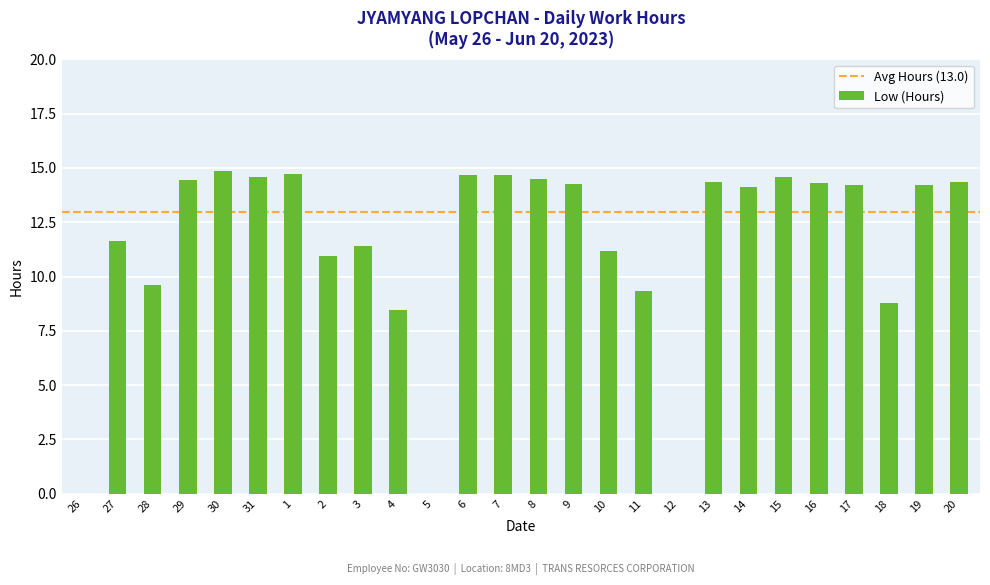

What is the change in value from 2 to 11?

-1.6